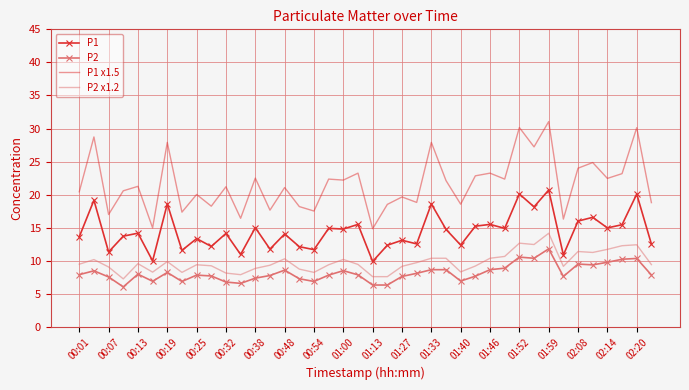

What is the maximum value for P1?

20.7